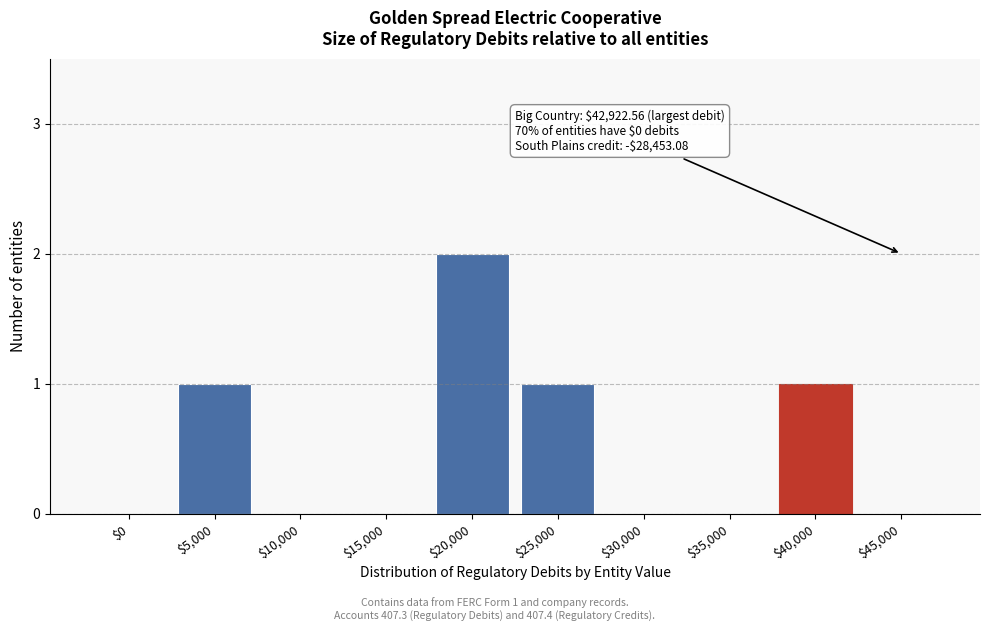

Is it true that the value at $0 is 0?

True